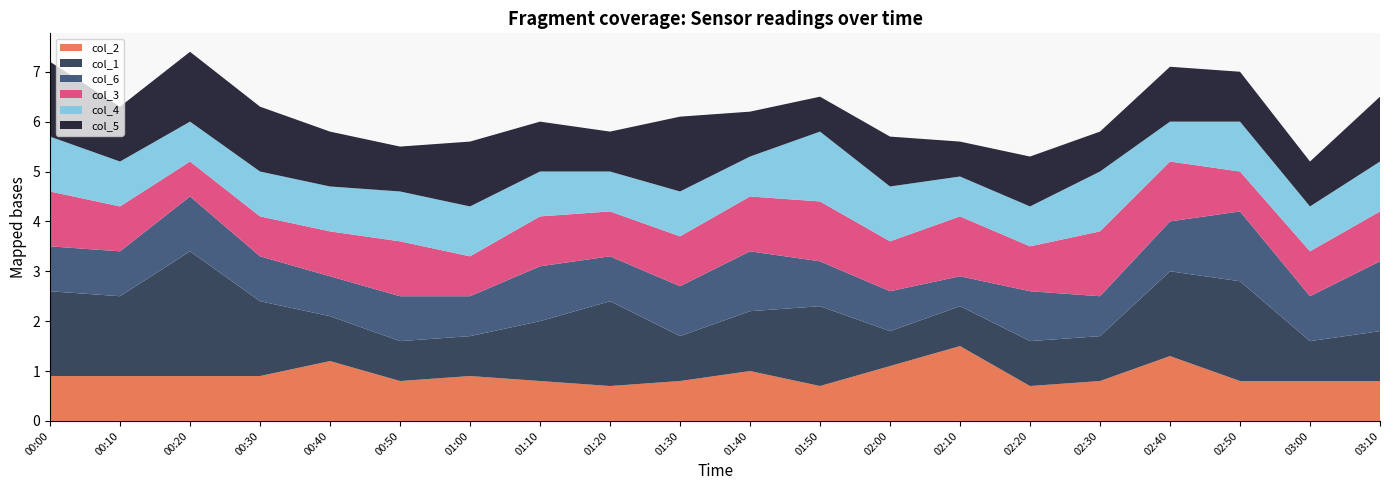

Reading right to left, extract all data points from this chart.

col_2: 0.8	0.8	0.8	1.3	0.8	0.7	1.5	1.1	0.7	1.0	0.8	0.7	0.8	0.9	0.8	1.2	0.9	0.9	0.9	0.9
col_1: 1.0	0.8	2.0	1.7	0.9	0.9	0.8	0.7	1.6	1.2	0.9	1.7	1.2	0.8	0.8	0.9	1.5	2.5	1.6	1.7
col_6: 1.4	0.9	1.4	1.0	0.8	1.0	0.6	0.8	0.9	1.2	1.0	0.9	1.1	0.8	0.9	0.8	0.9	1.1	0.9	0.9
col_3: 1.0	0.9	0.8	1.2	1.3	0.9	1.2	1.0	1.2	1.1	1.0	0.9	1.0	0.8	1.1	0.9	0.8	0.7	0.9	1.1
col_4: 1.0	0.9	1.0	0.8	1.2	0.8	0.8	1.1	1.4	0.8	0.9	0.8	0.9	1.0	1.0	0.9	0.9	0.8	0.9	1.1
col_5: 1.3	0.9	1.0	1.1	0.8	1.0	0.7	1.0	0.7	0.9	1.5	0.8	1.0	1.3	0.9	1.1	1.3	1.4	1.1	1.5